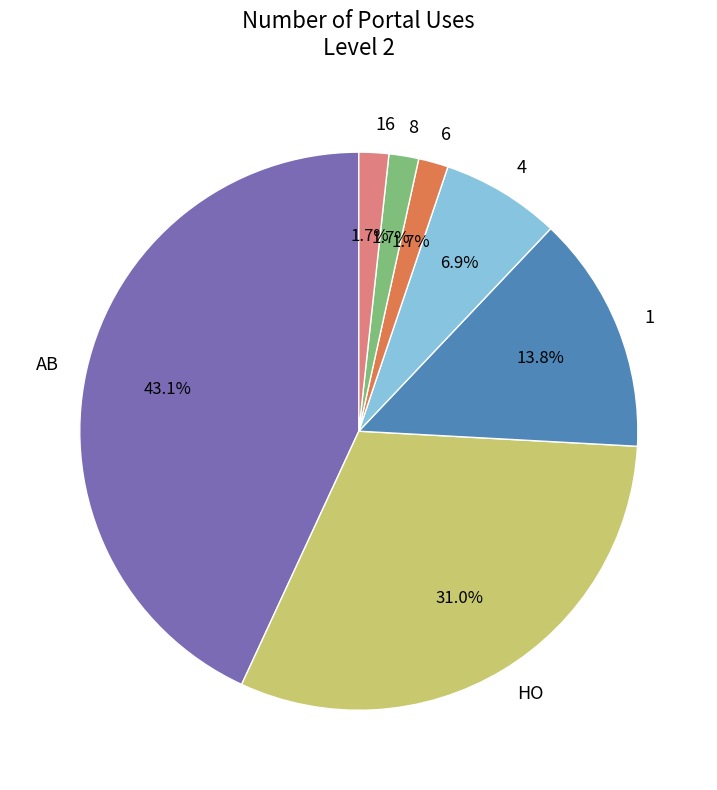

Does HO account for over 50% of the chart?

No